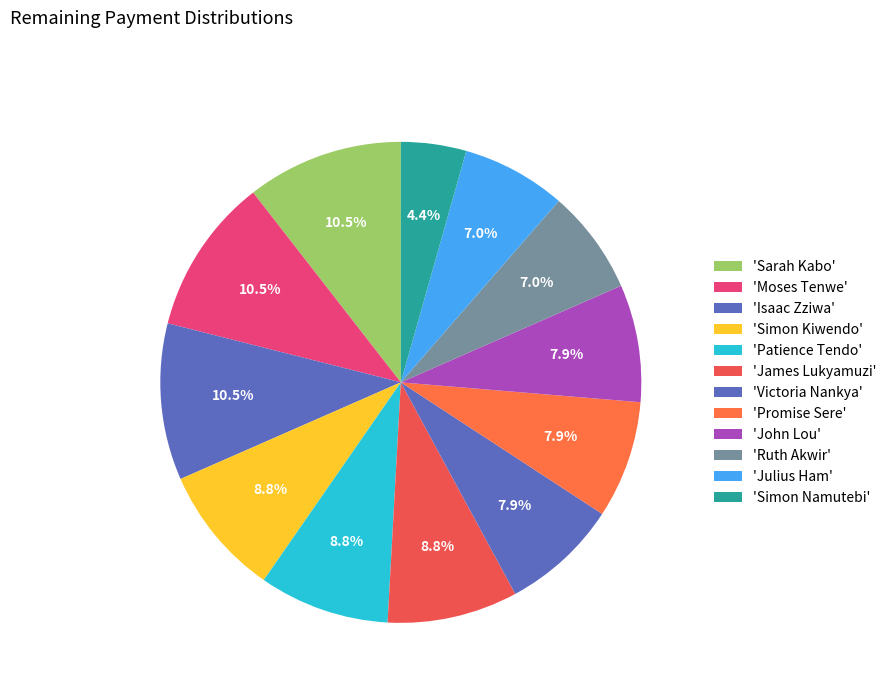

Count the number of slices in the pie.

12